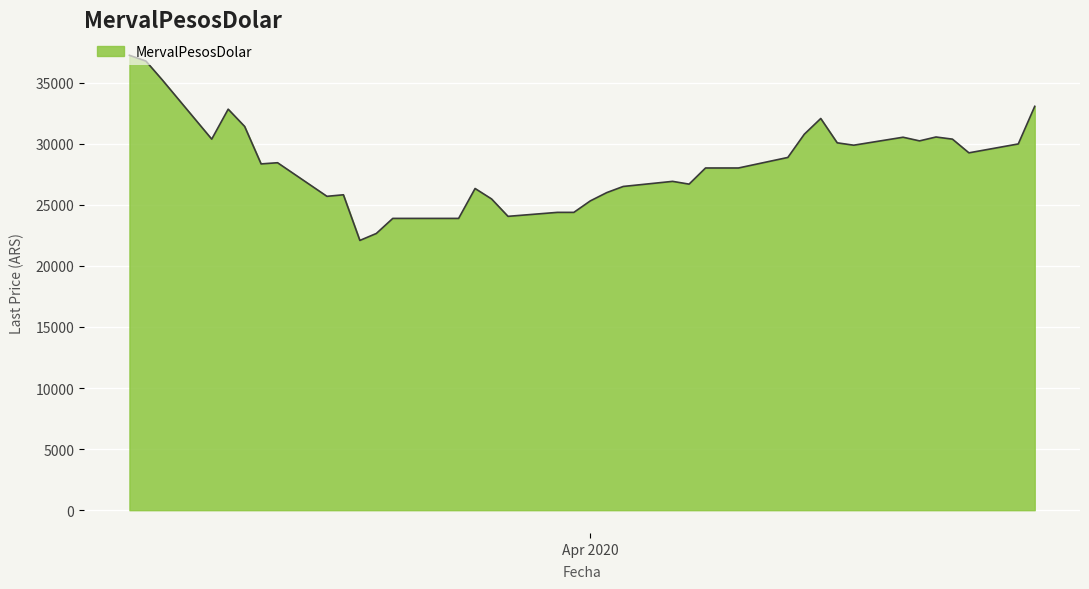

What is the difference between the maximum and minimum values?

15156.2